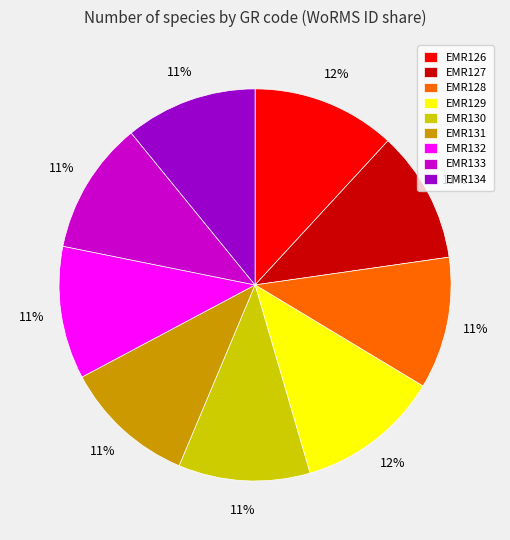

Is the sum of EMR128 and EMR127 greater than half?

No